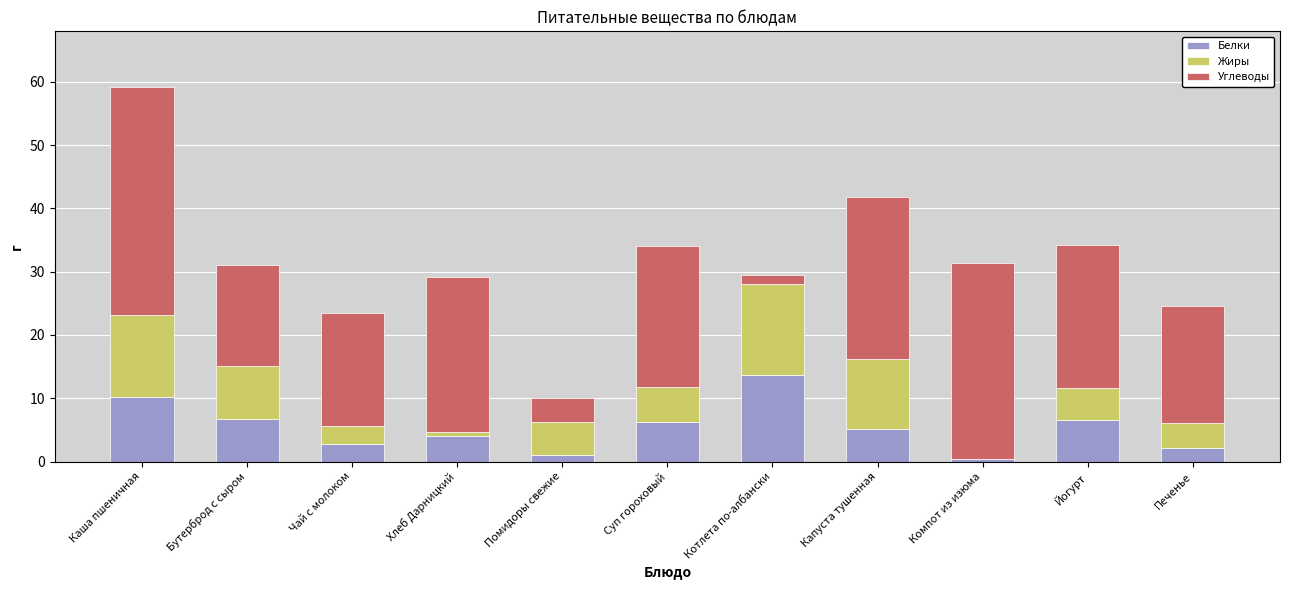

At which category is the sum across all series the highest?

Каша пшеничная